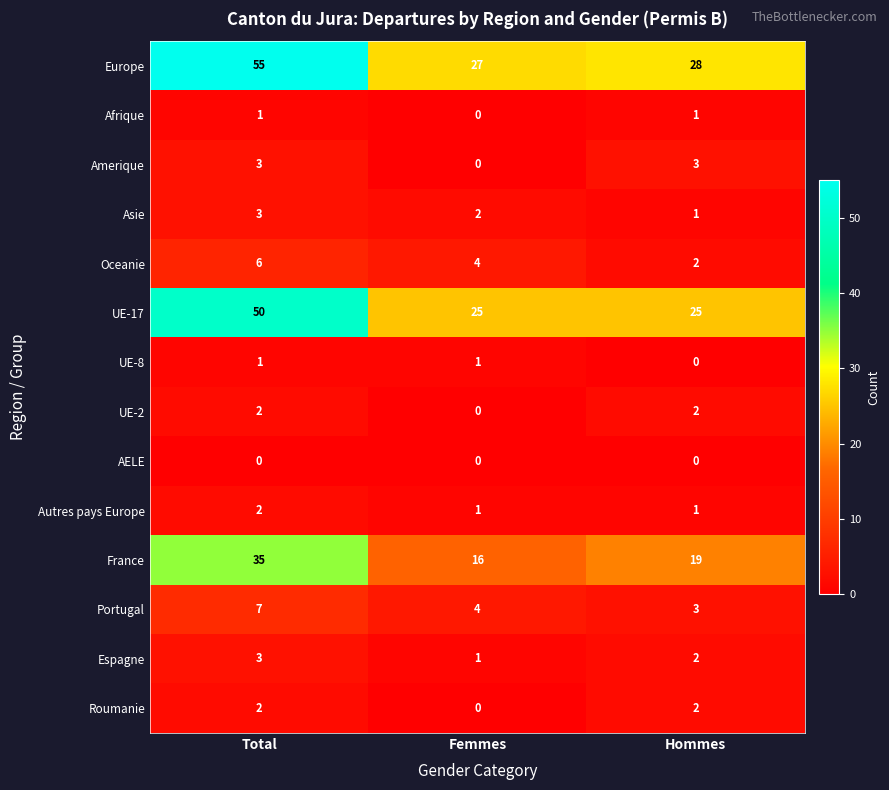

Which series has the widest spread of values?

Europe